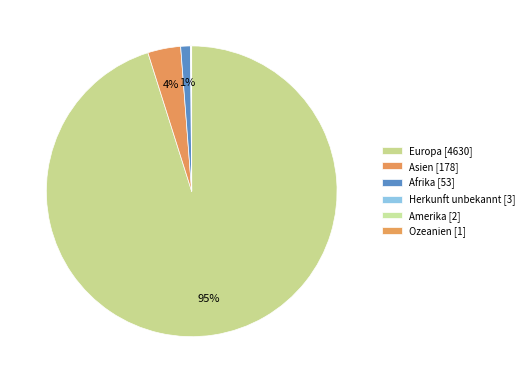

Rank the categories by value from highest to lowest.

Europa, Asien, Afrika, Herkunft unbekannt, Amerika, Ozeanien